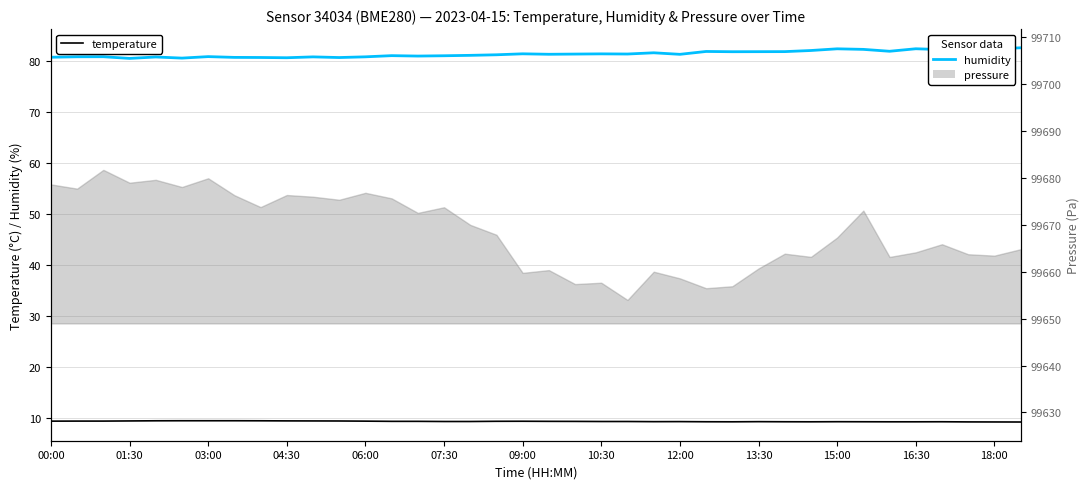

What is the minimum value for temperature?

9.3